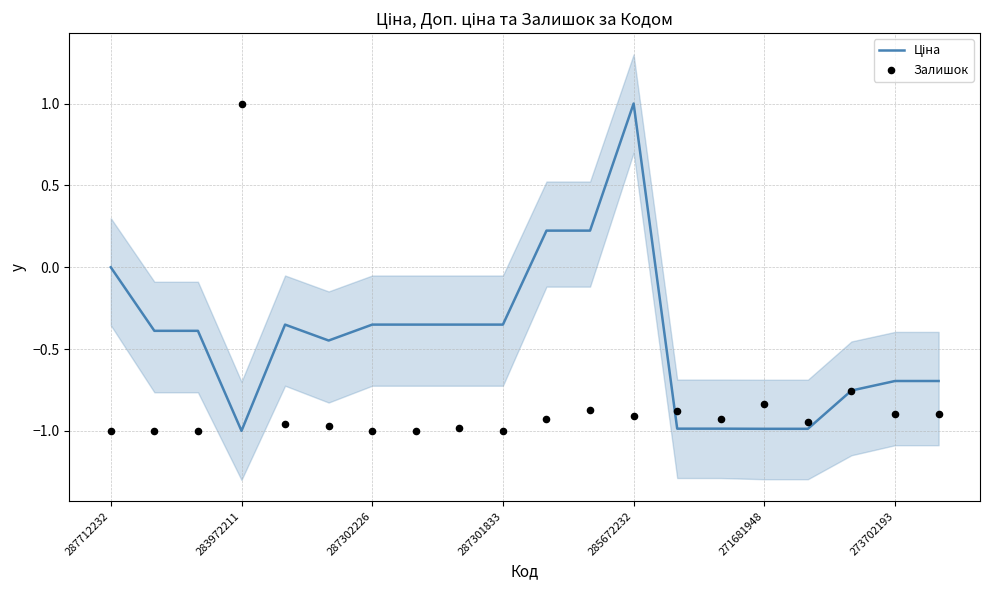

Which series contains the highest Y value?

Ціна